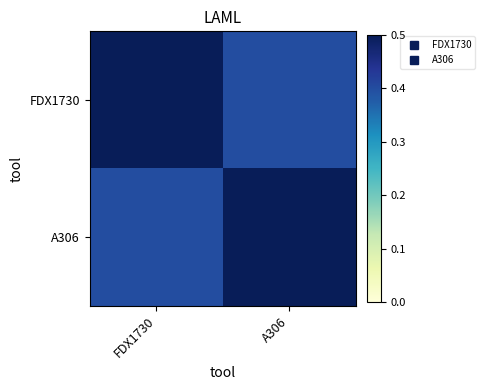

What is the greatest value displayed?

0.5